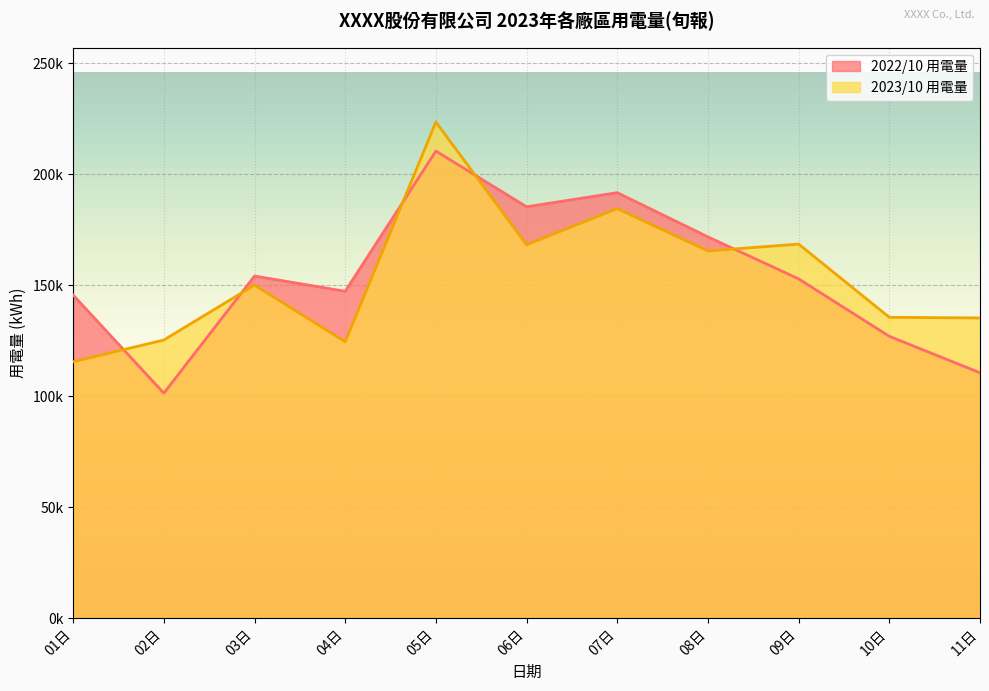

What is the value of the 2022/10 用電量 point at the 11th from the left?

110548.9